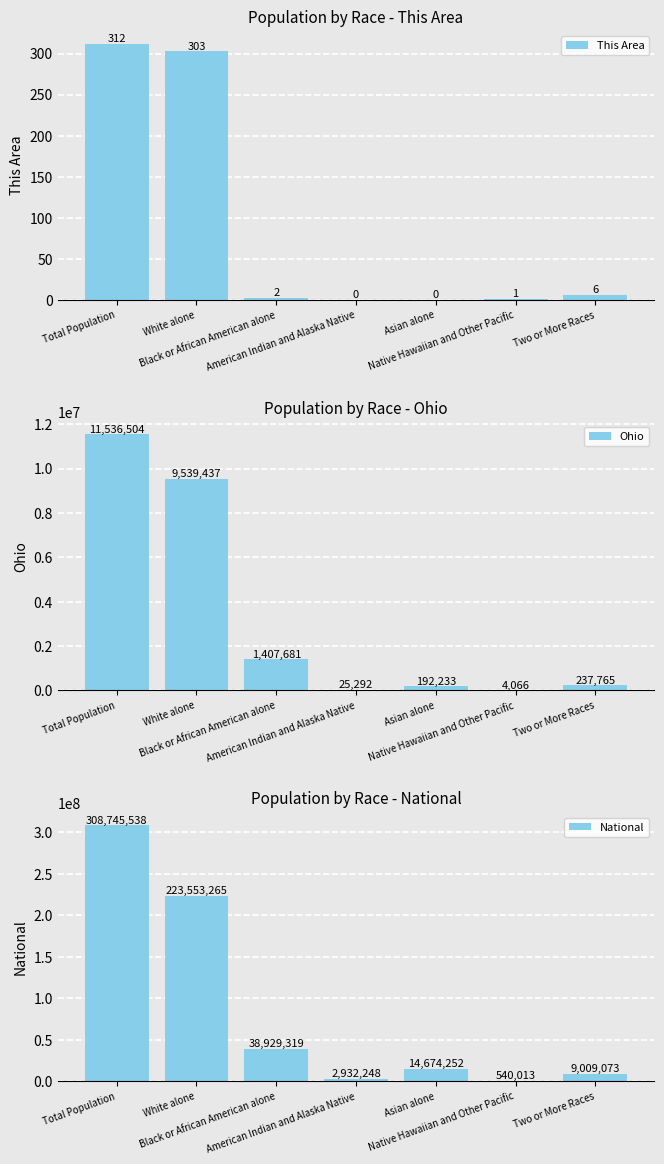

Read the This Area value at Total Population, to the nearest 10.

310